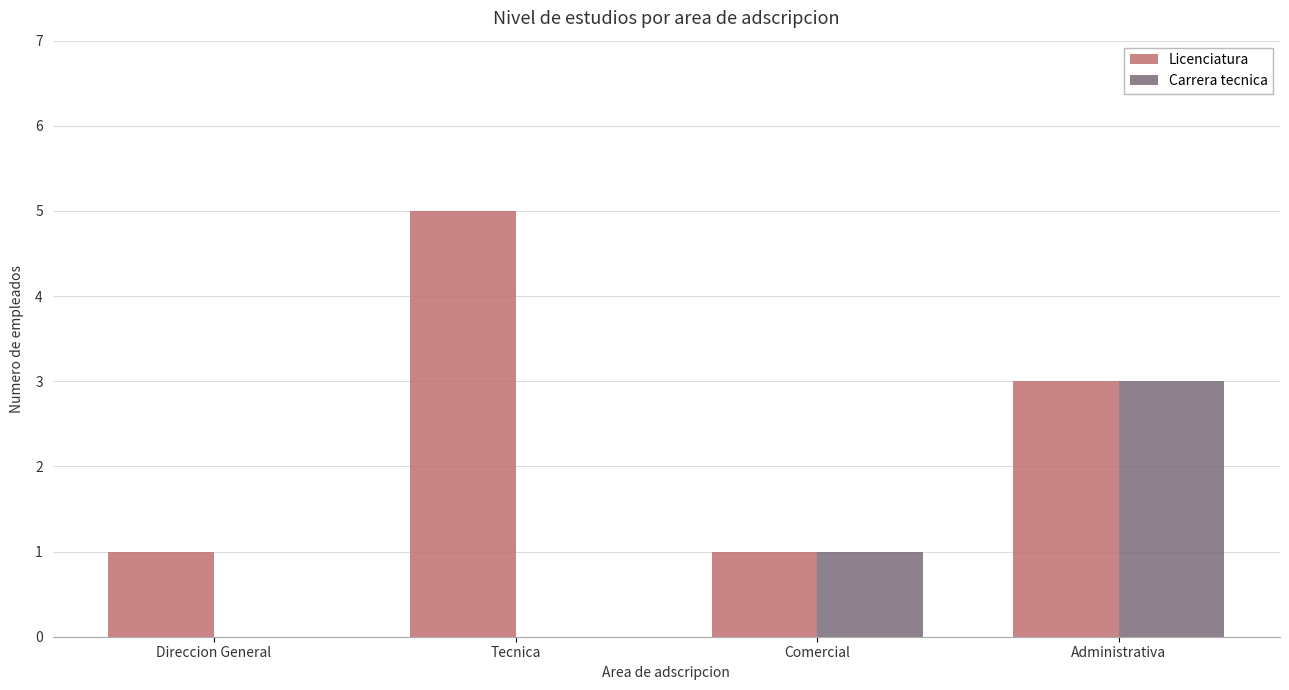

What is the sum of all Licenciatura values?

10